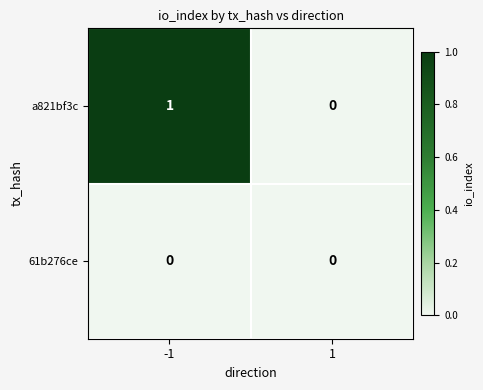

Which series has the largest total across all categories?

a821bf3c